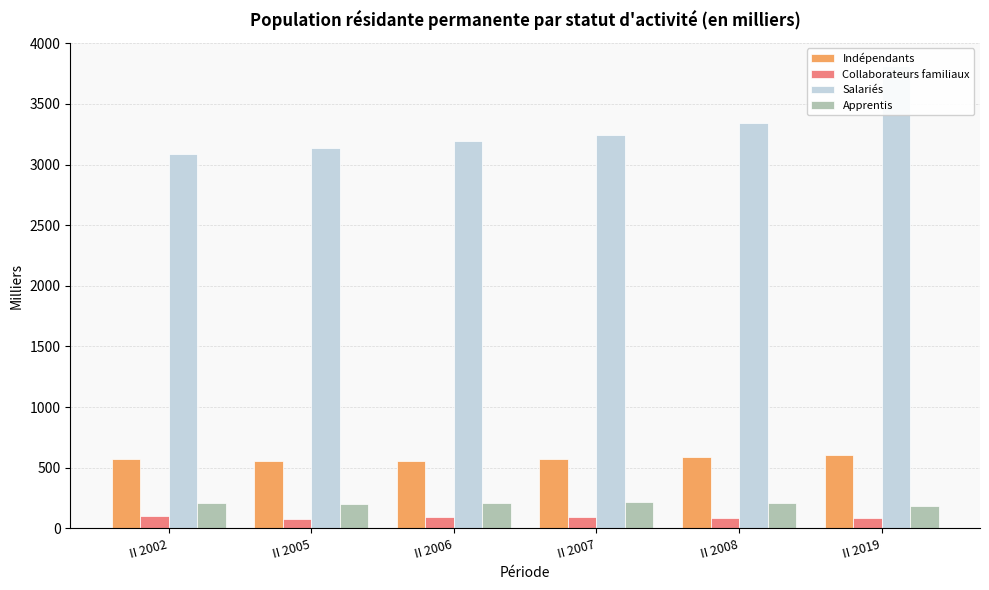

Which series has the largest total across all categories?

Salariés